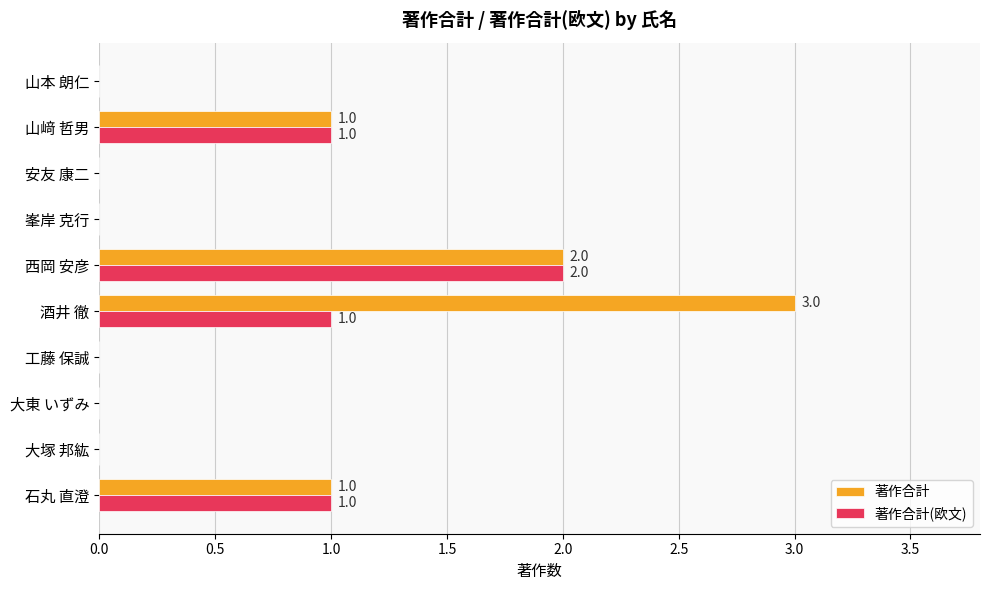

What is the average value of the 著作合計 series?

1